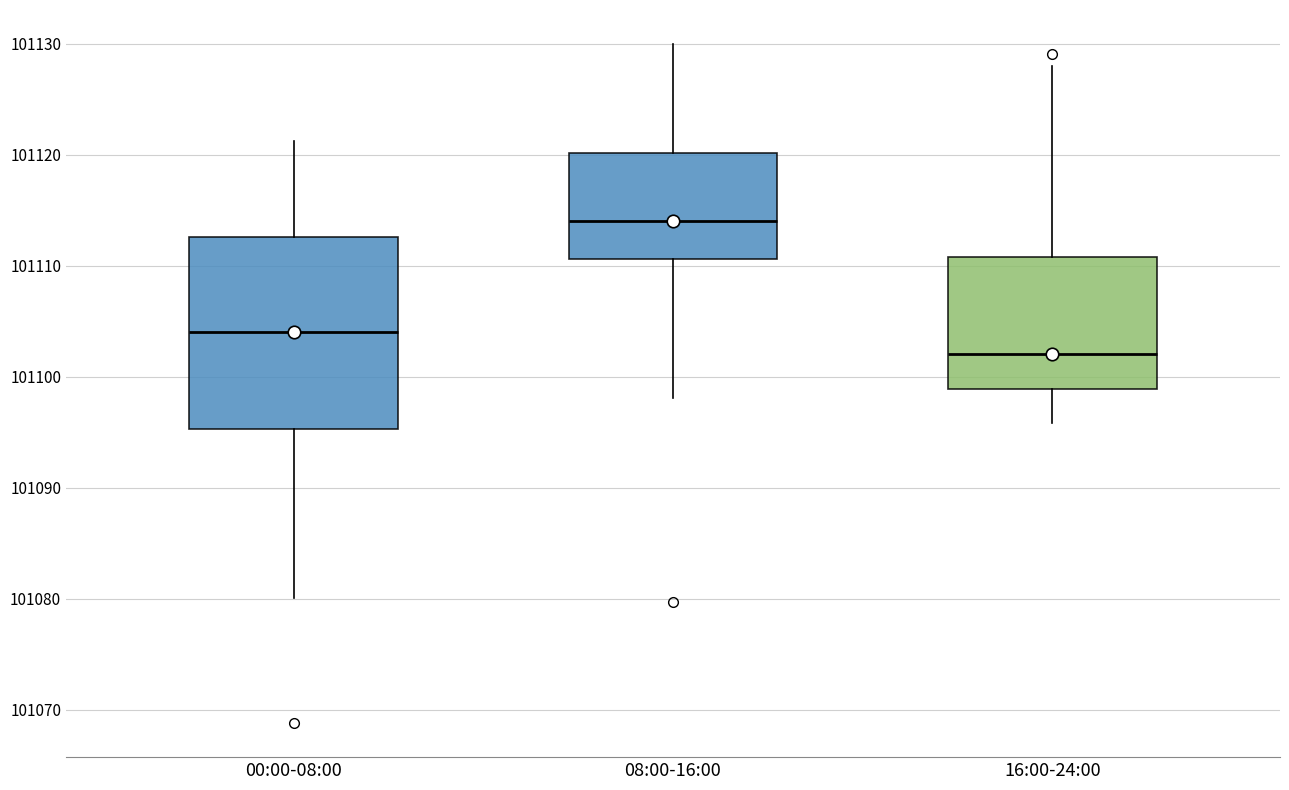

Where does the upper whisker of the box for 00:00-08:00 end on the y-axis? The values are not printed on the chart, so give them approximately, as read against the axis.

101121